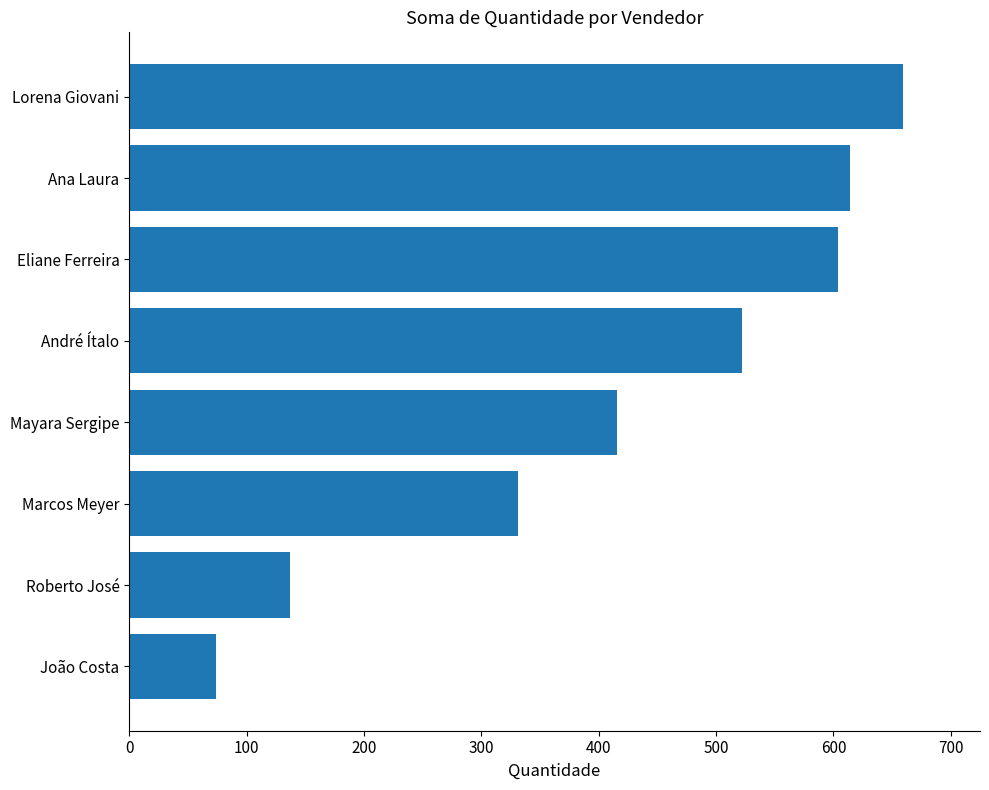

What is the change in value from Roberto José to Ana Laura?

+477